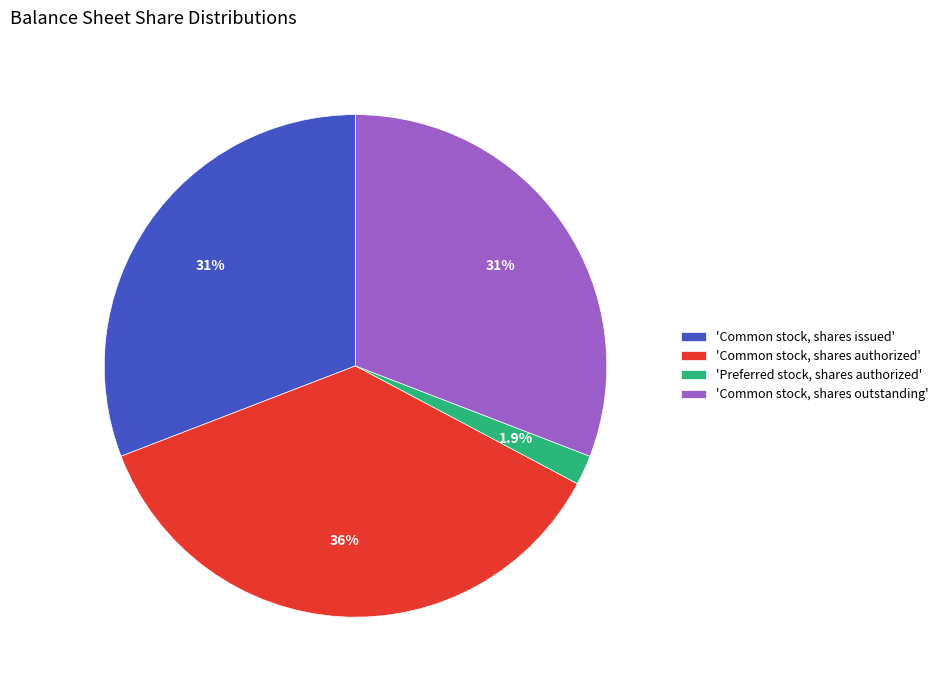

What is the ratio of the value at 'Common stock, shares authorized' to the value at 'Common stock, shares issued'?

1.2